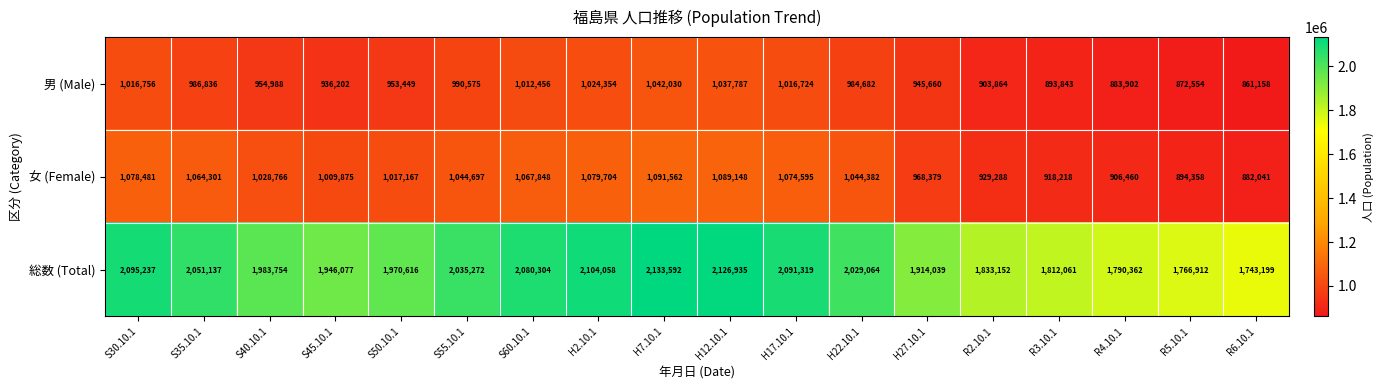

How many categories are shown in the chart?

18